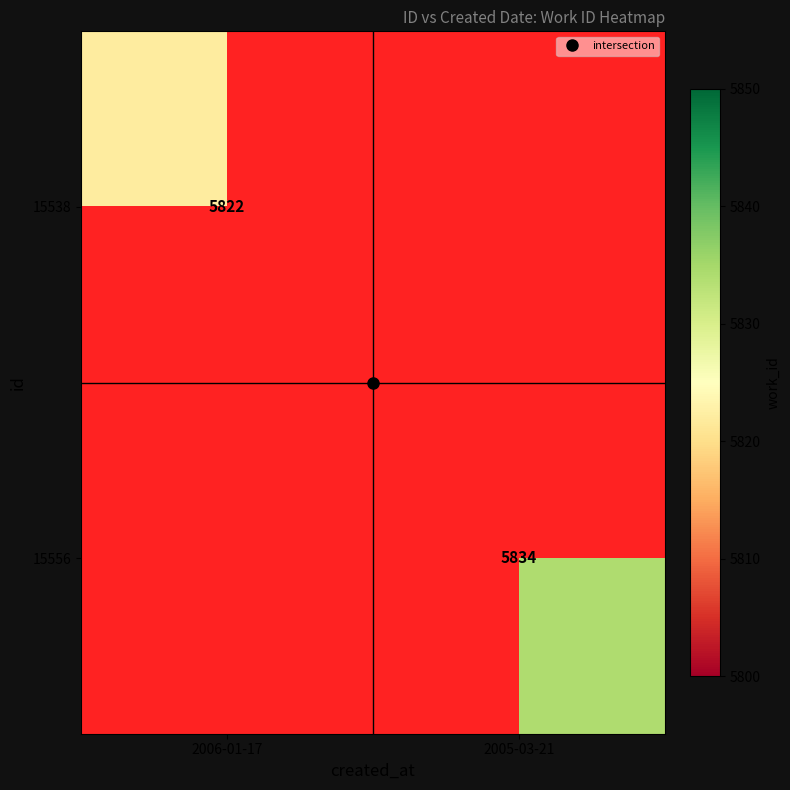

Which has a higher value, 2006-01-17 or 2005-03-21?

2005-03-21